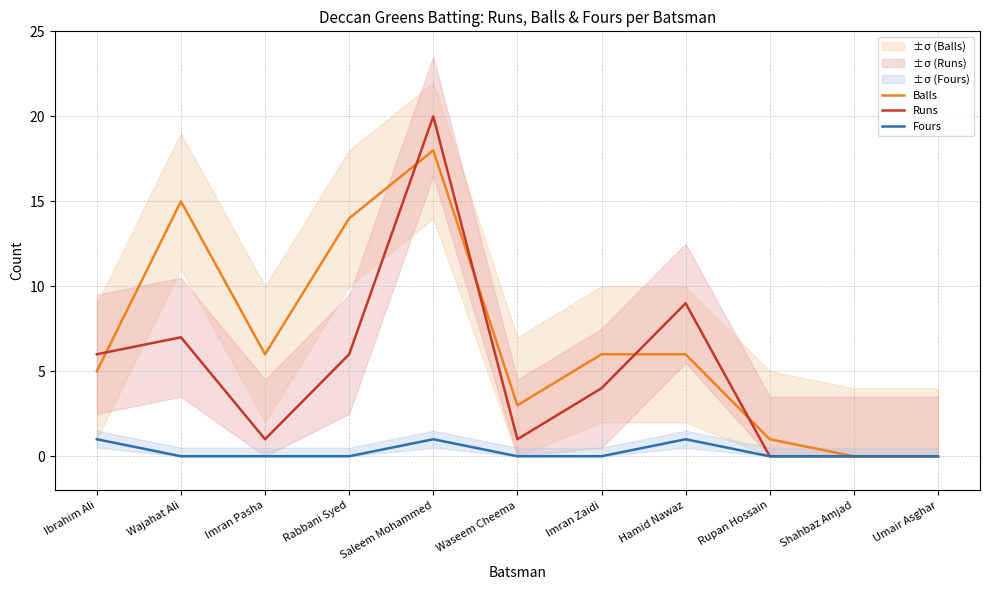

How many series are shown in this chart?

3